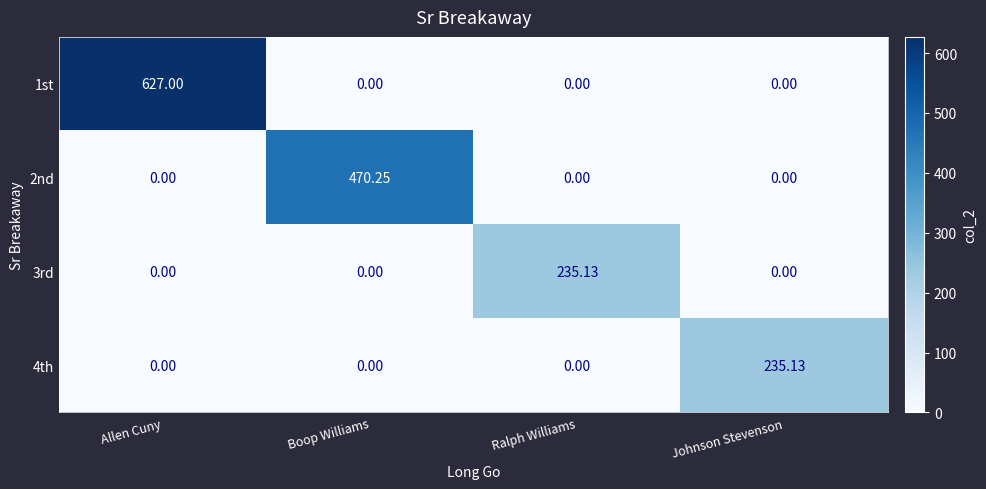

Is the value of 3rd at Ralph Williams greater than the value of 2nd at Allen Cuny?

Yes